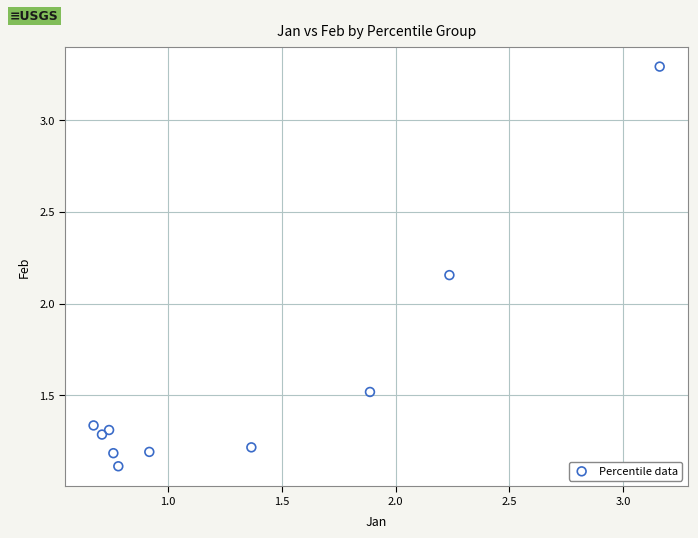

What is the range of X values (max minus min)?

2.5